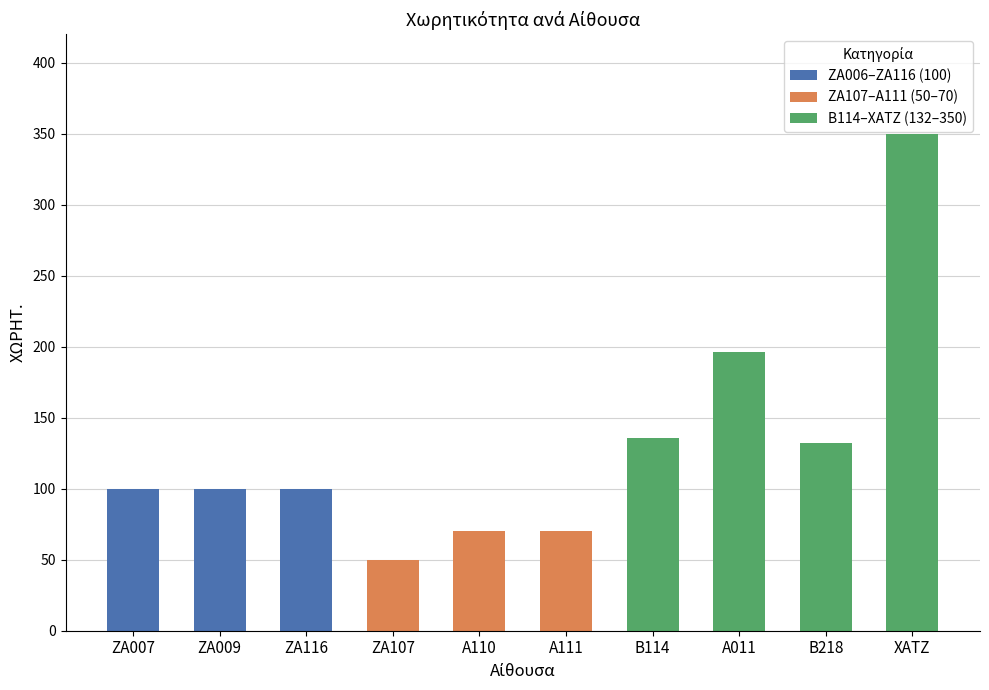

What is the label of the 1st bar from the left?

ΖΑ007